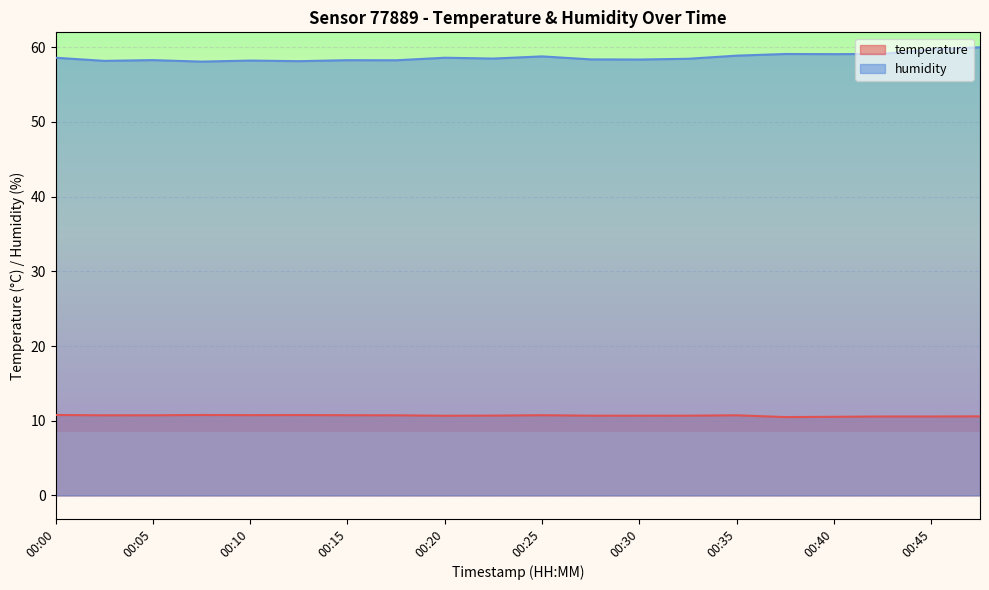

What is the lowest value of the humidity series?

58.1